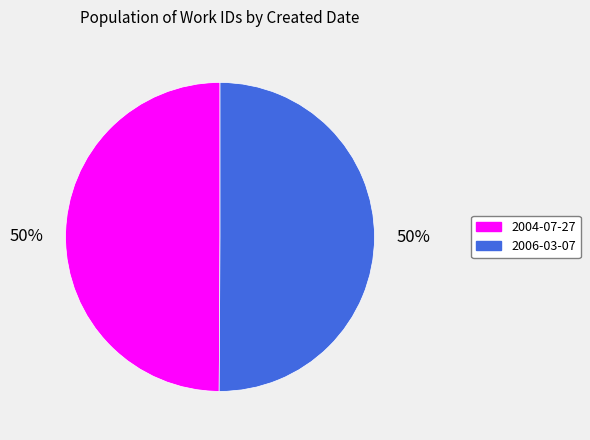

Approximately how many times larger is the value at 2006-03-07 compared to 2004-07-27?

1.0